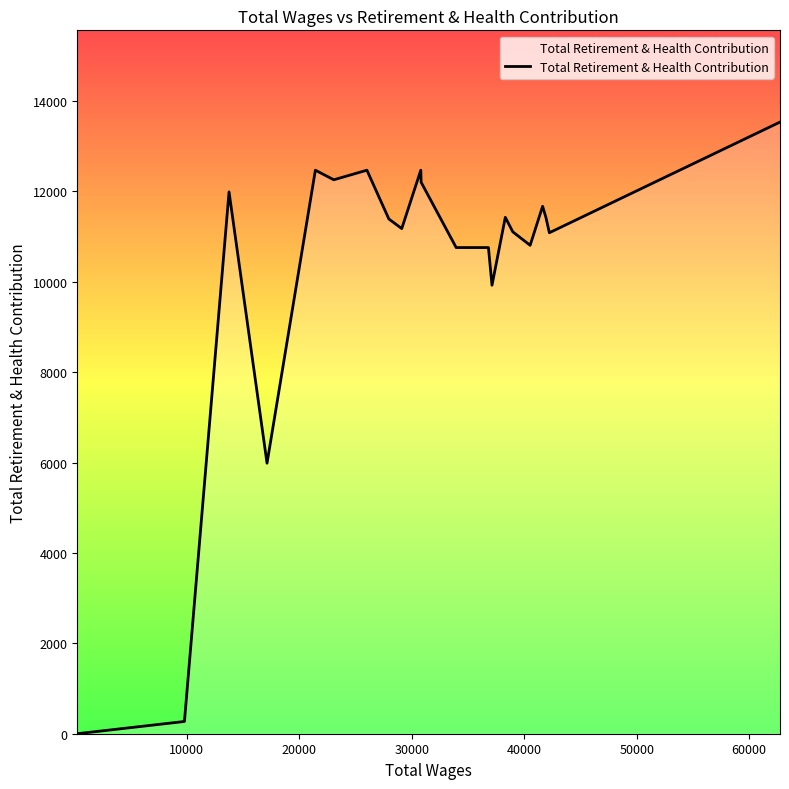

What is the maximum value shown in the chart?

13536